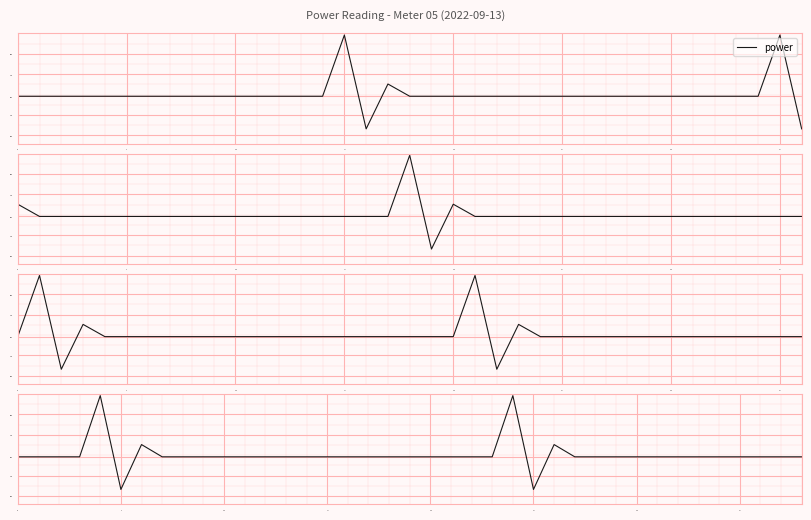

The chart shows a value of 1.2 at 27. True or false?

False